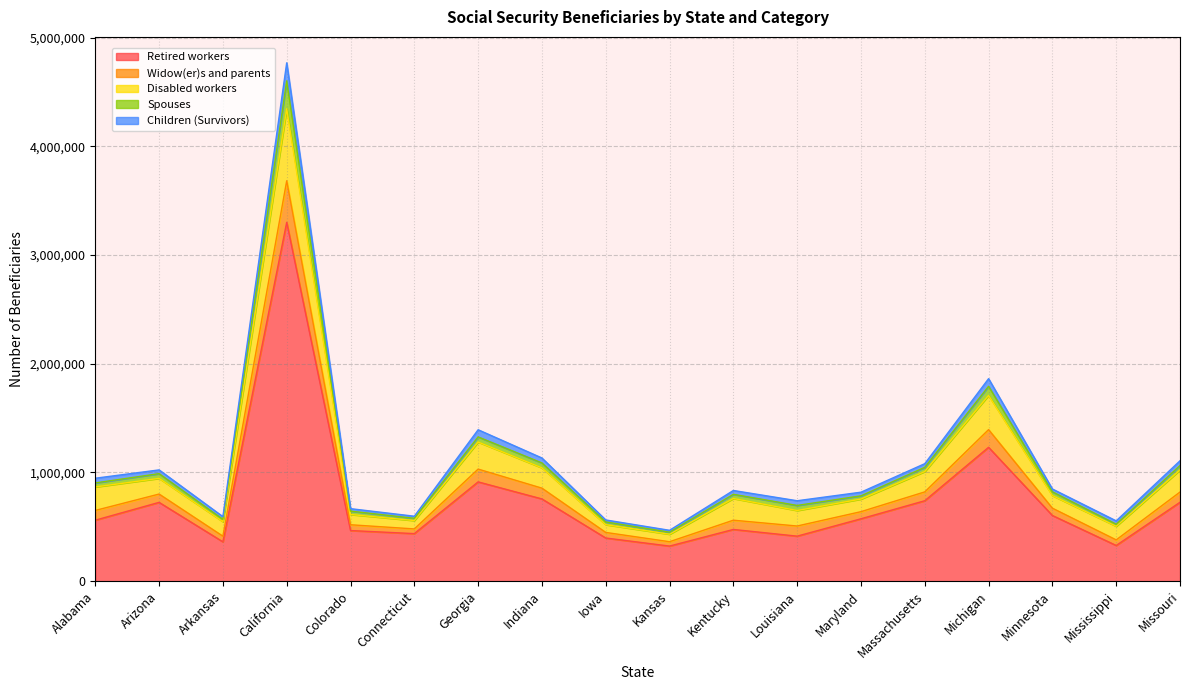

Does the chart have visible grid lines?

Yes